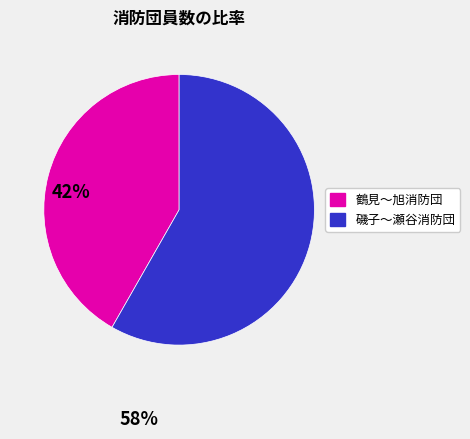

Does any single category account for the majority?

Yes